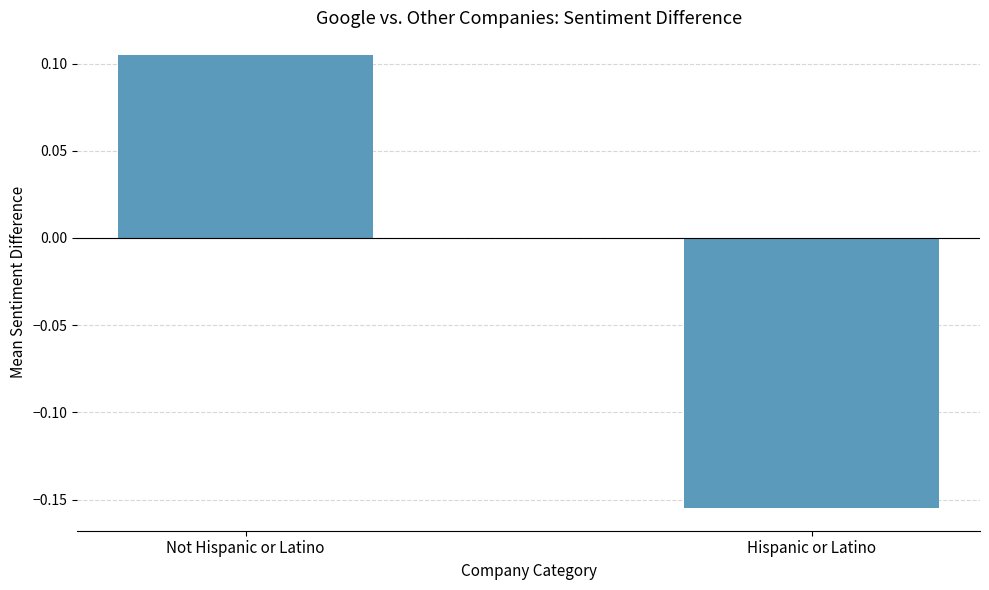

At which label does the data first exceed 0?

Not Hispanic or Latino